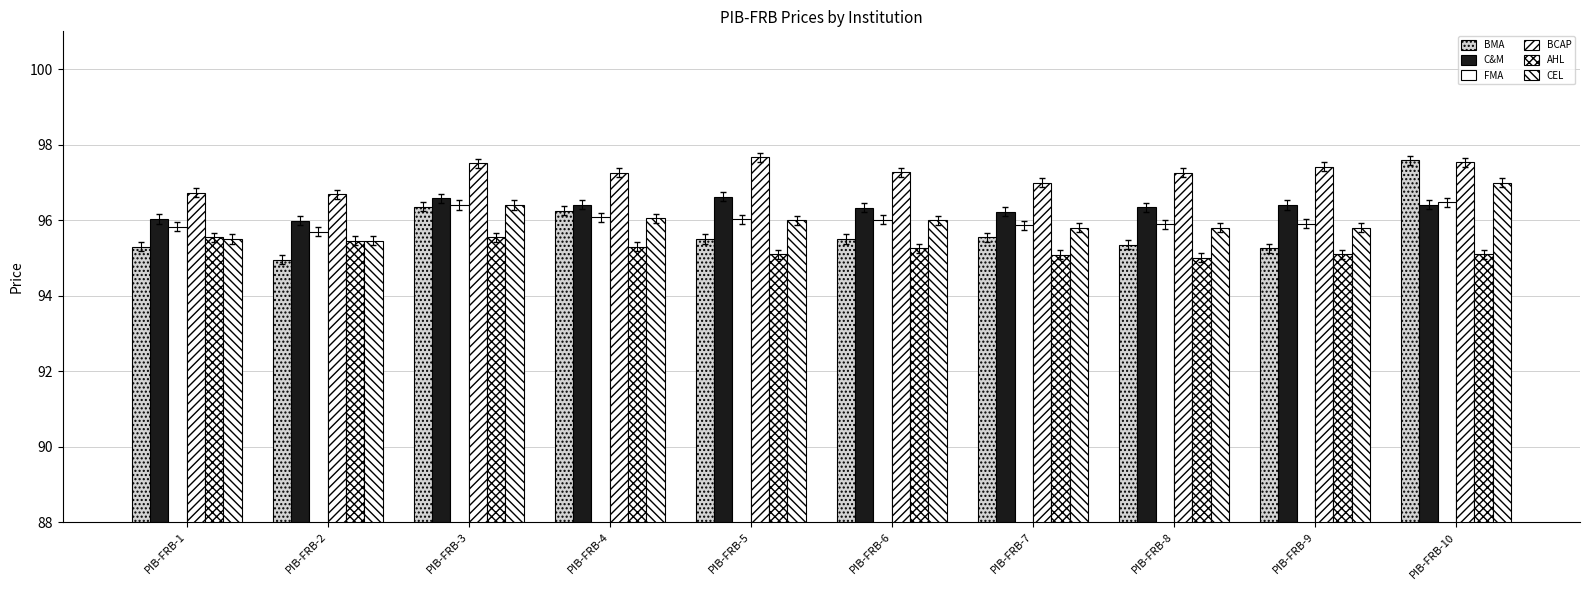

Count the number of categories in the chart.

10